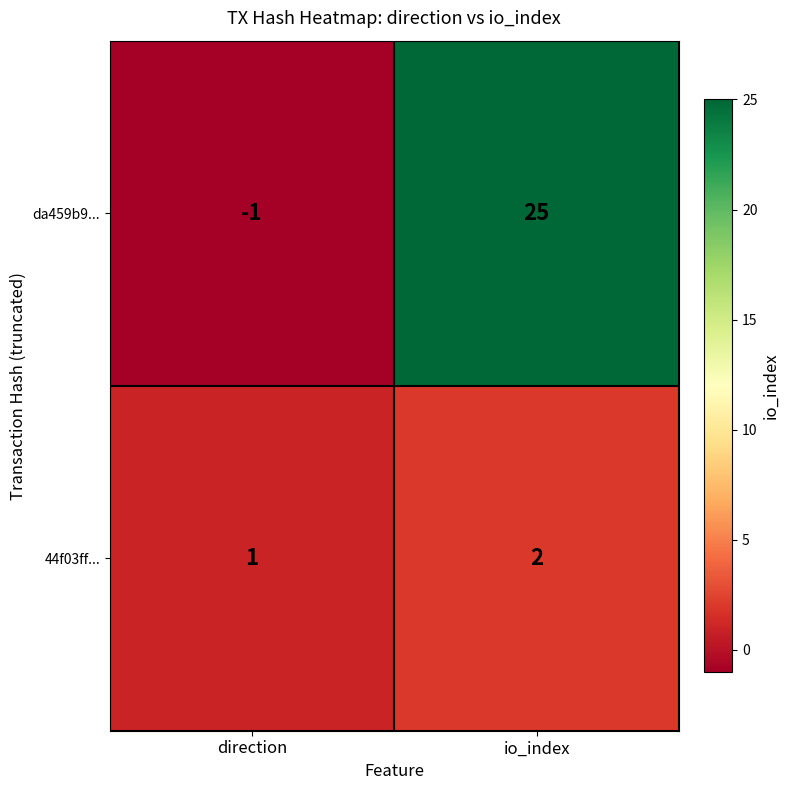

Rank the series at io_index from highest to lowest value.

da459b9..., 44f03ff...